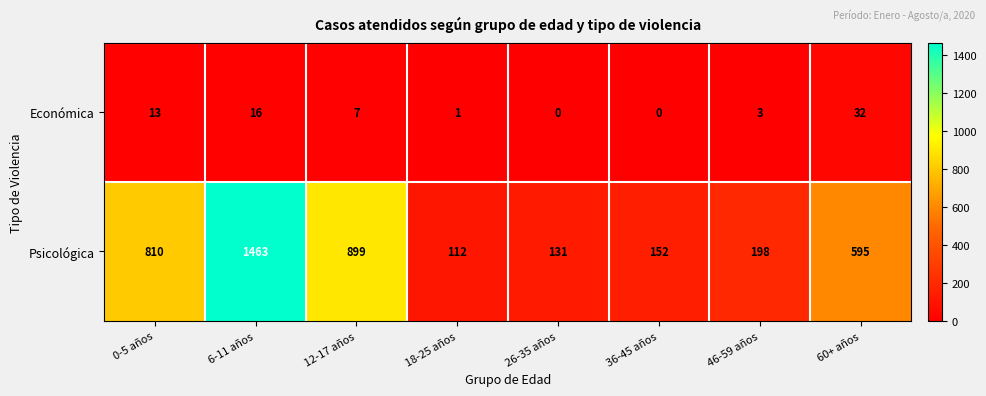

At how many categories does at least one series exceed 600?

3